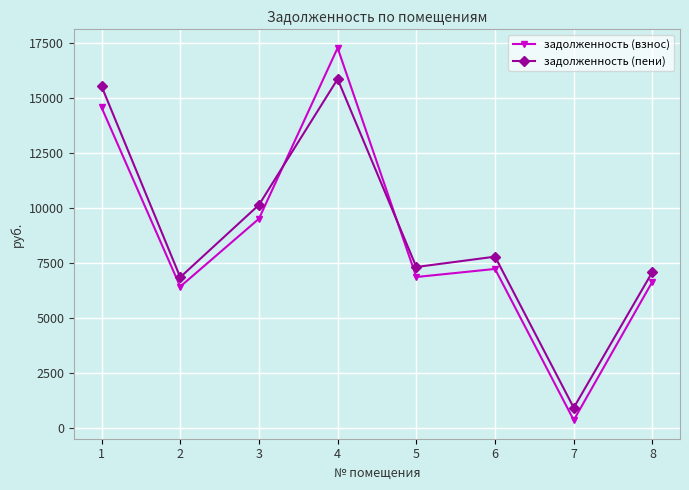

What is the average value of the задолженность (взнос) series?

8603.7